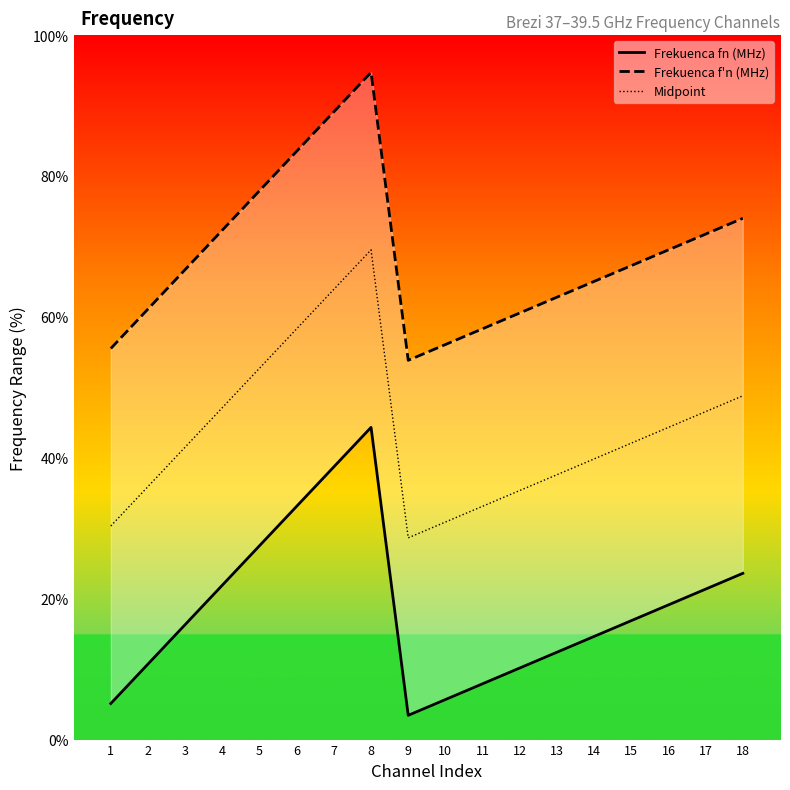

In Frekuenca fn (MHz), how many points are higher than both neighbors (excluding endpoints)?

1